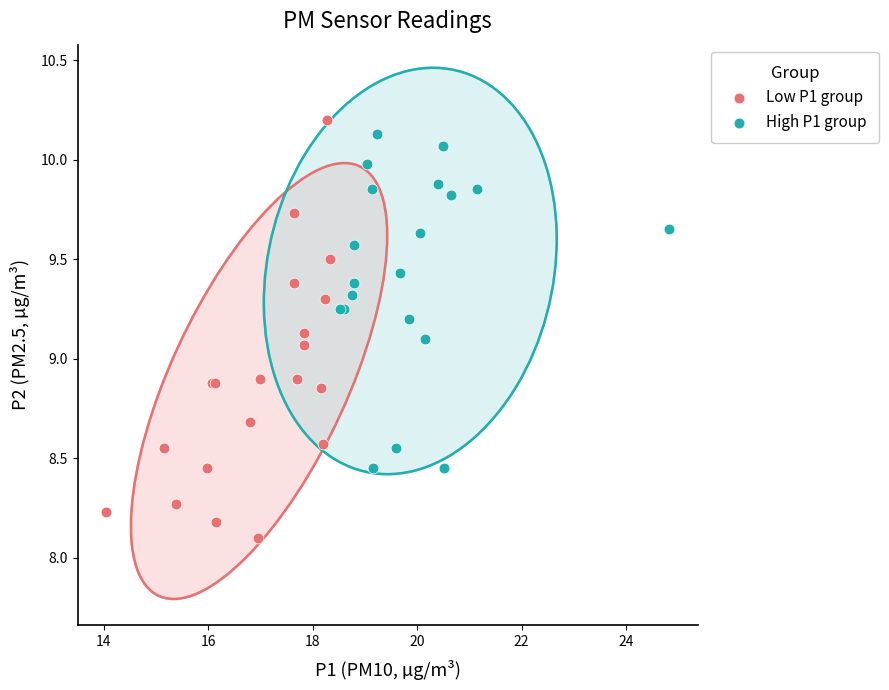

Which series has the widest spread of Y values?

Low P1 group